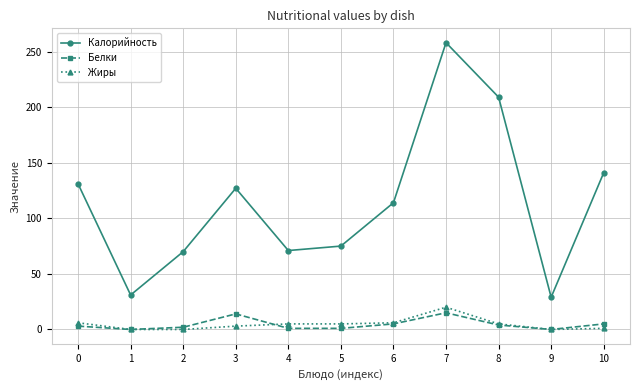

Does the chart have visible grid lines?

Yes